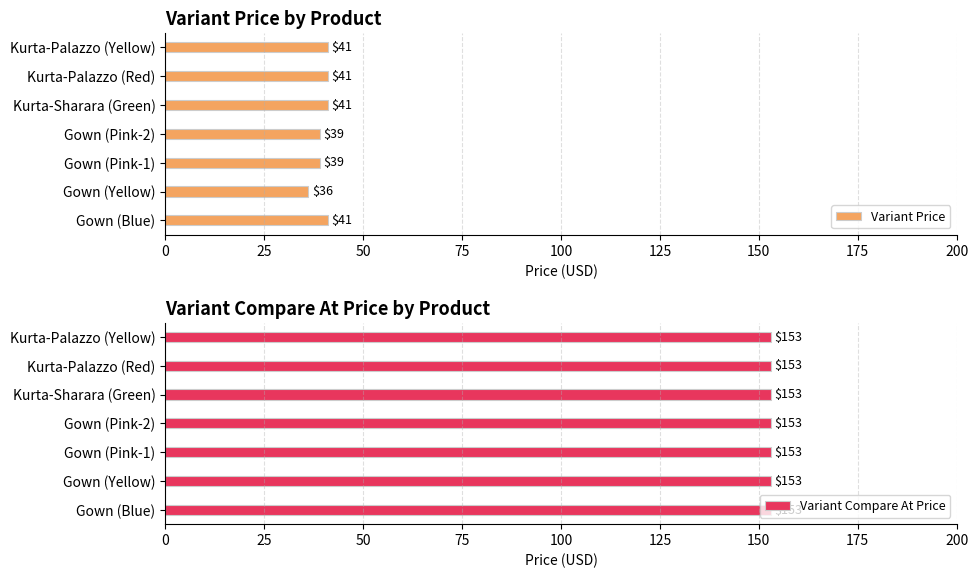

What is the average value of the Variant Price series?

40